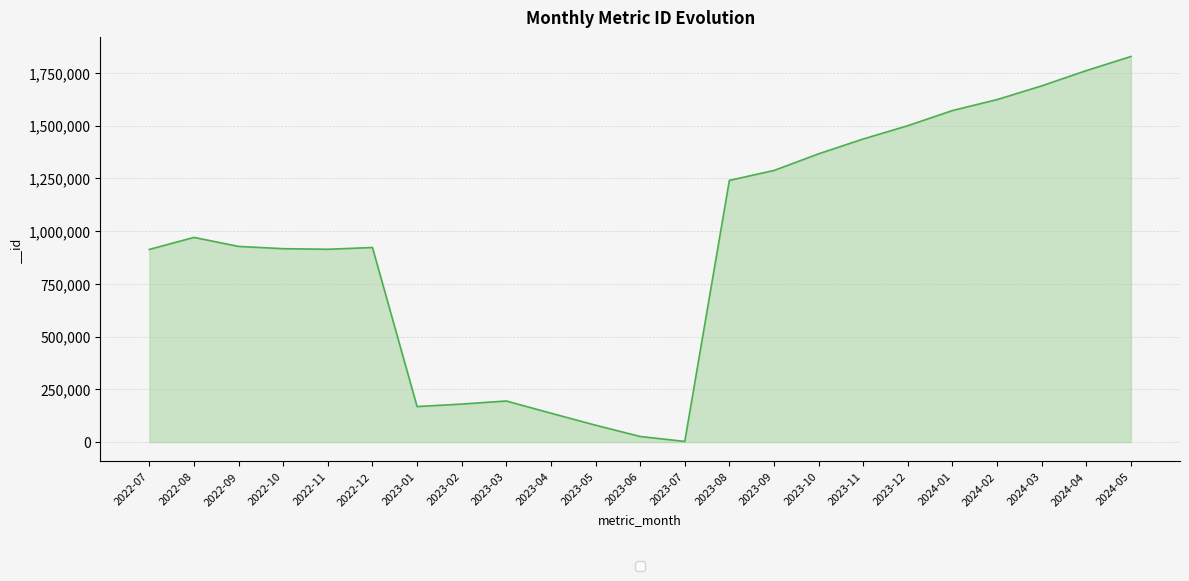

What is the change in value from 2022-07 to 2023-04?

-775841